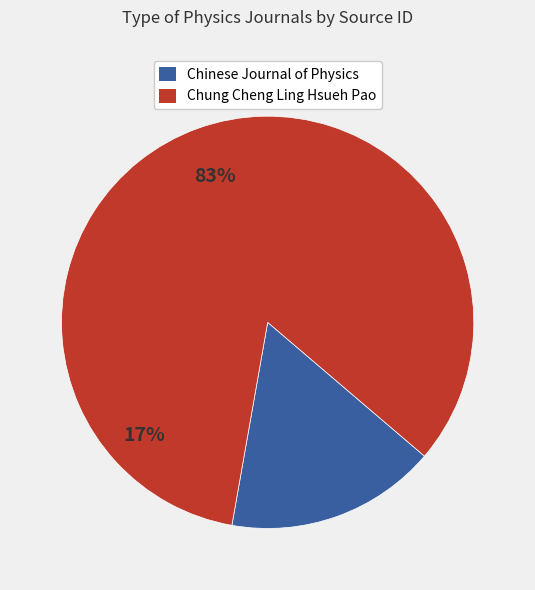

The Chinese Journal of Physics slice represents 17% of the pie. True or false?

True